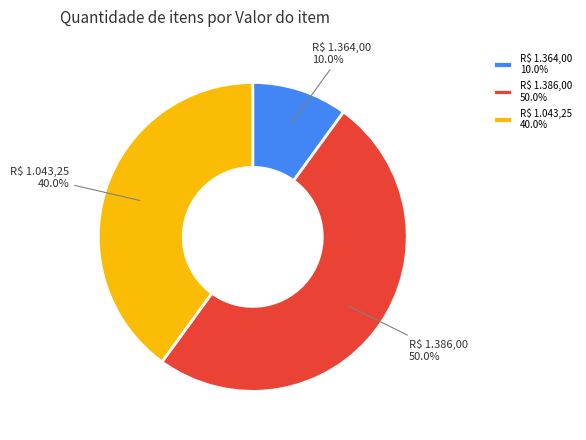

To the nearest percent, what is the average slice percentage?

33%